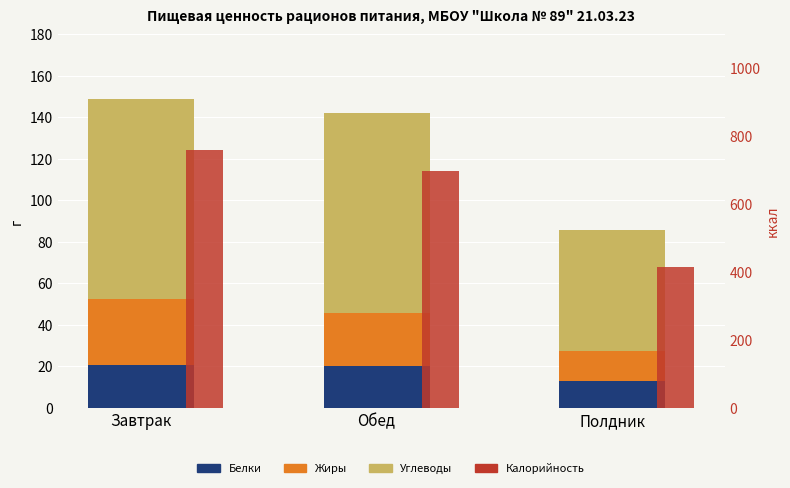

How many bars are there in each group?

4